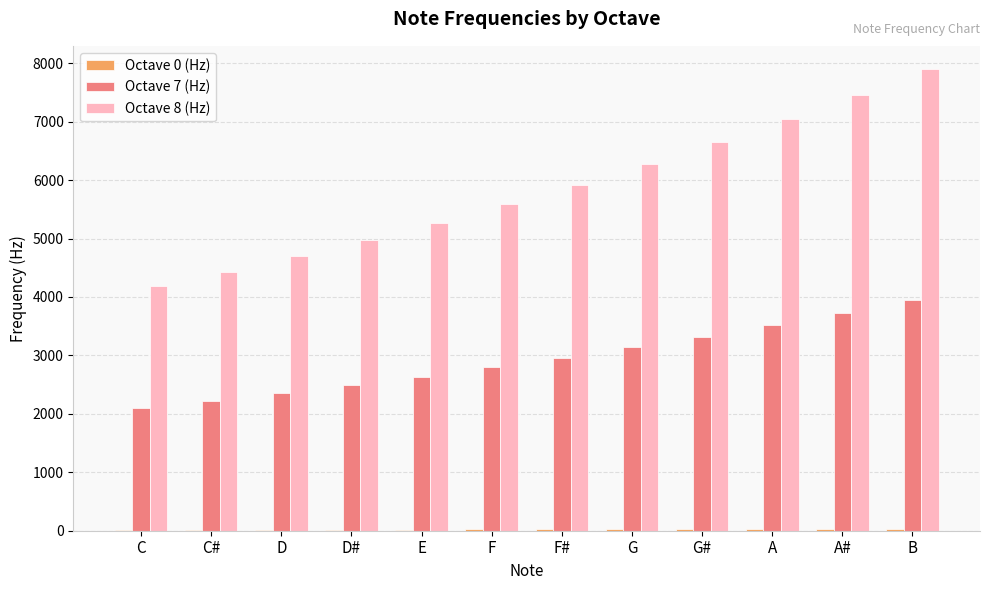

How many groups of bars are there?

12